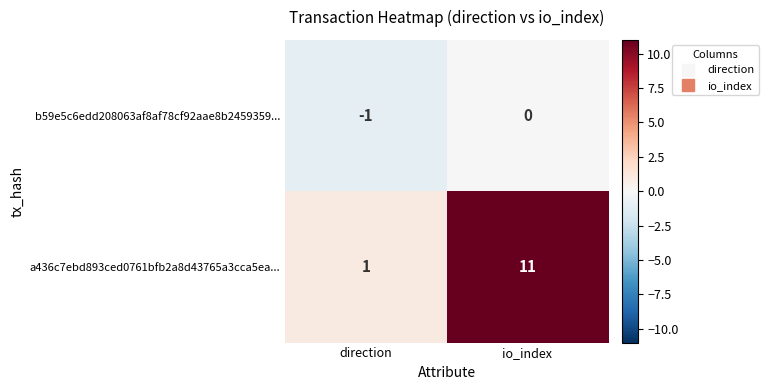

What is the approximate value of a436c7ebd893ced0761bfb2a8d43765a3cca5ea... at io_index, to the nearest 5?

10